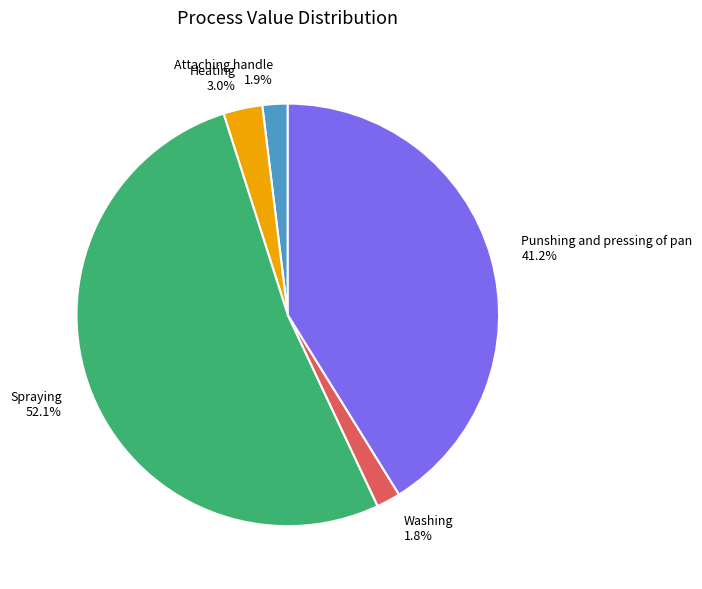

Which has a higher value, Spraying or Attaching handle?

Spraying